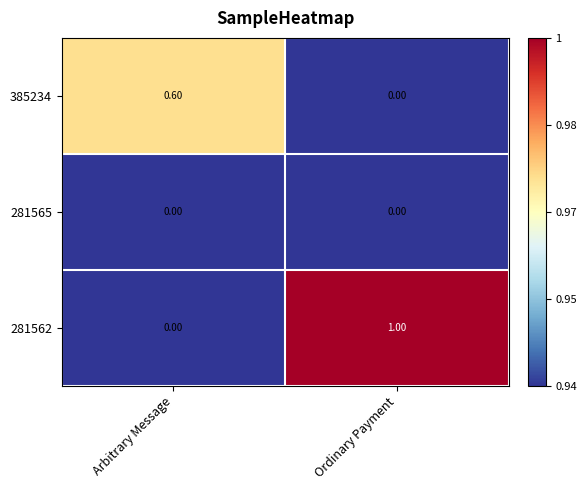

Where is 385234 nearest to the value 0?

Ordinary Payment